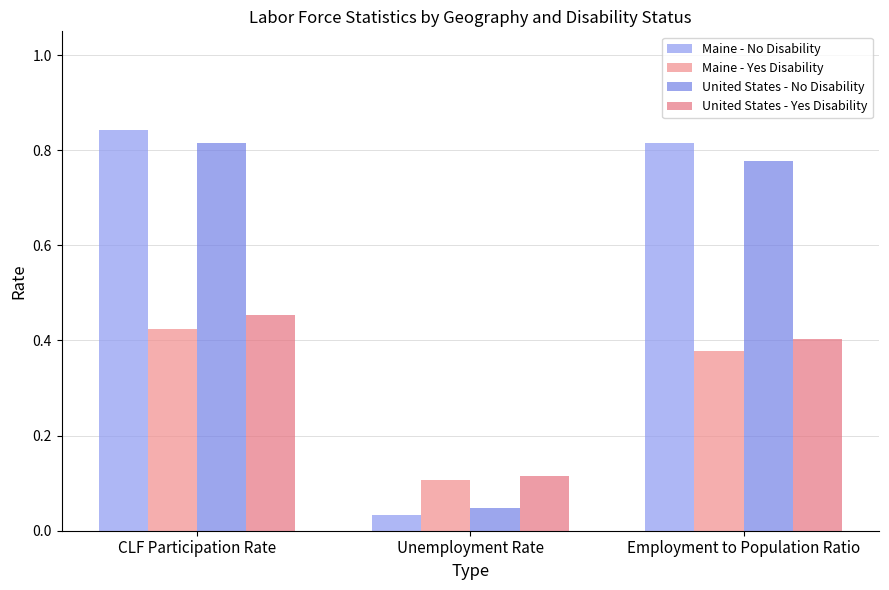

Which category has the highest value across all series?

CLF Participation Rate